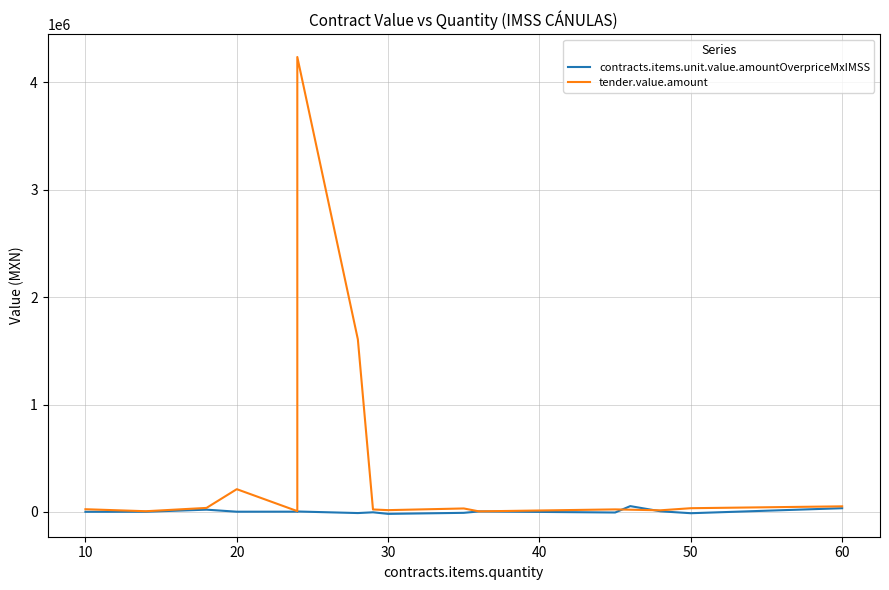

Which series ends up on top after the final intersection of contracts.items.unit.value.amountOverpriceMxIMSS and tender.value.amount?

tender.value.amount